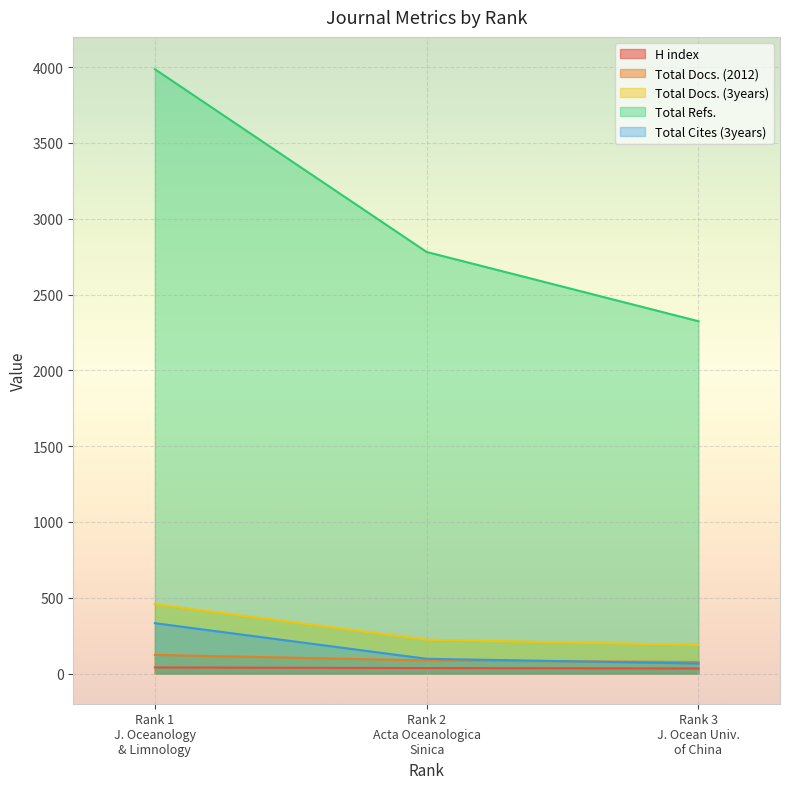

Reading right to left, extract all data points from this chart.

H index: 33	36	40
Total Docs. (2012): 76	86	123
Total Docs. (3years): 188	223	457
Total Refs.: 2324	2781	3987
Total Cites (3years): 66	97	332